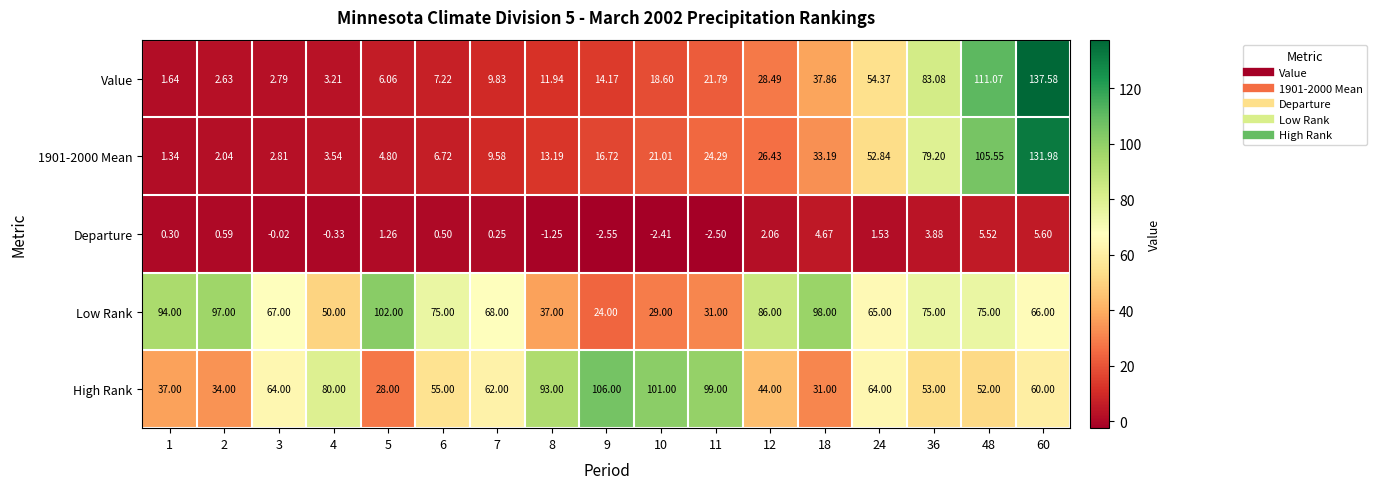

Between 2 and 5, which series saw the biggest shift?

High Rank